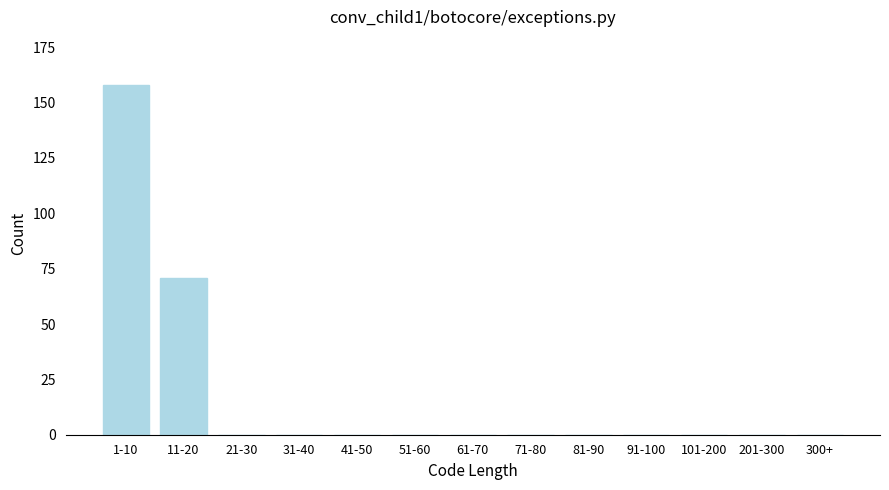

Reading left to right, what are all the values shown in this chart?

1-10=158	11-20=71	21-30=0	31-40=0	41-50=0	51-60=0	61-70=0	71-80=0	81-90=0	91-100=0	101-200=0	201-300=0	300+=0